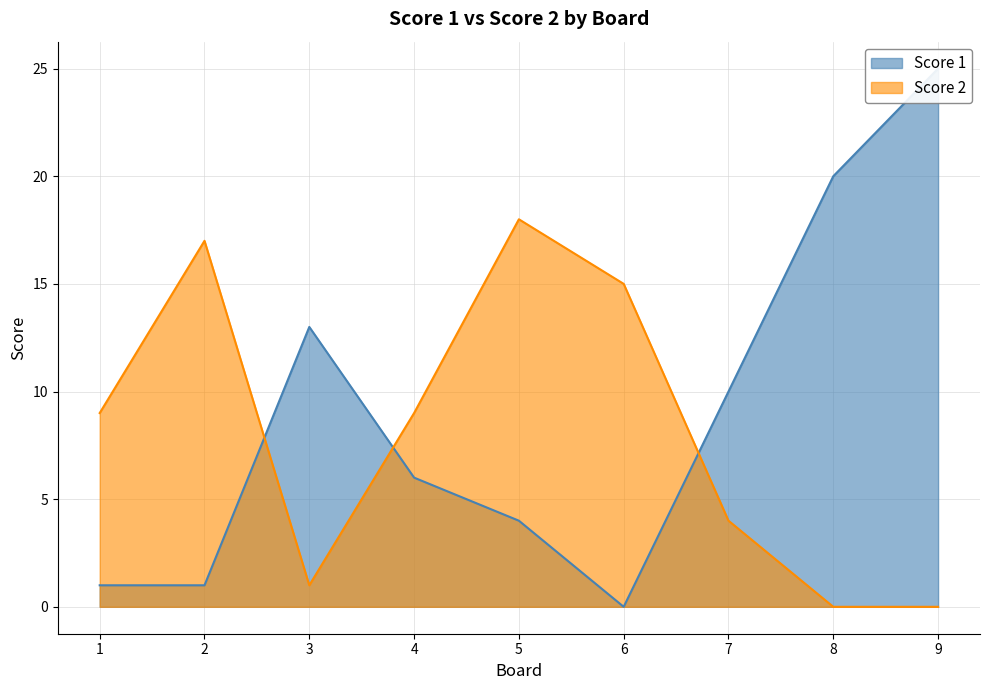

Which has a higher value, 6 or 1?

1